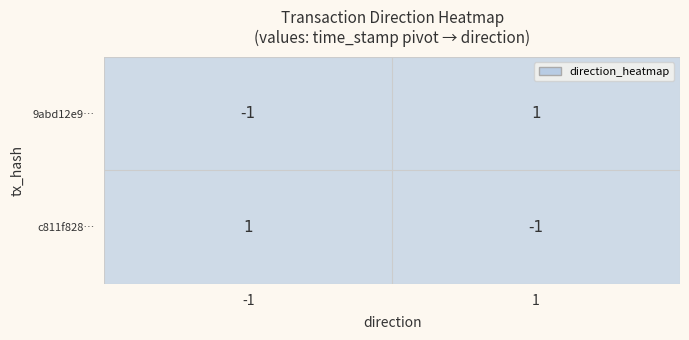

How many values in c811f828… are below zero?

1